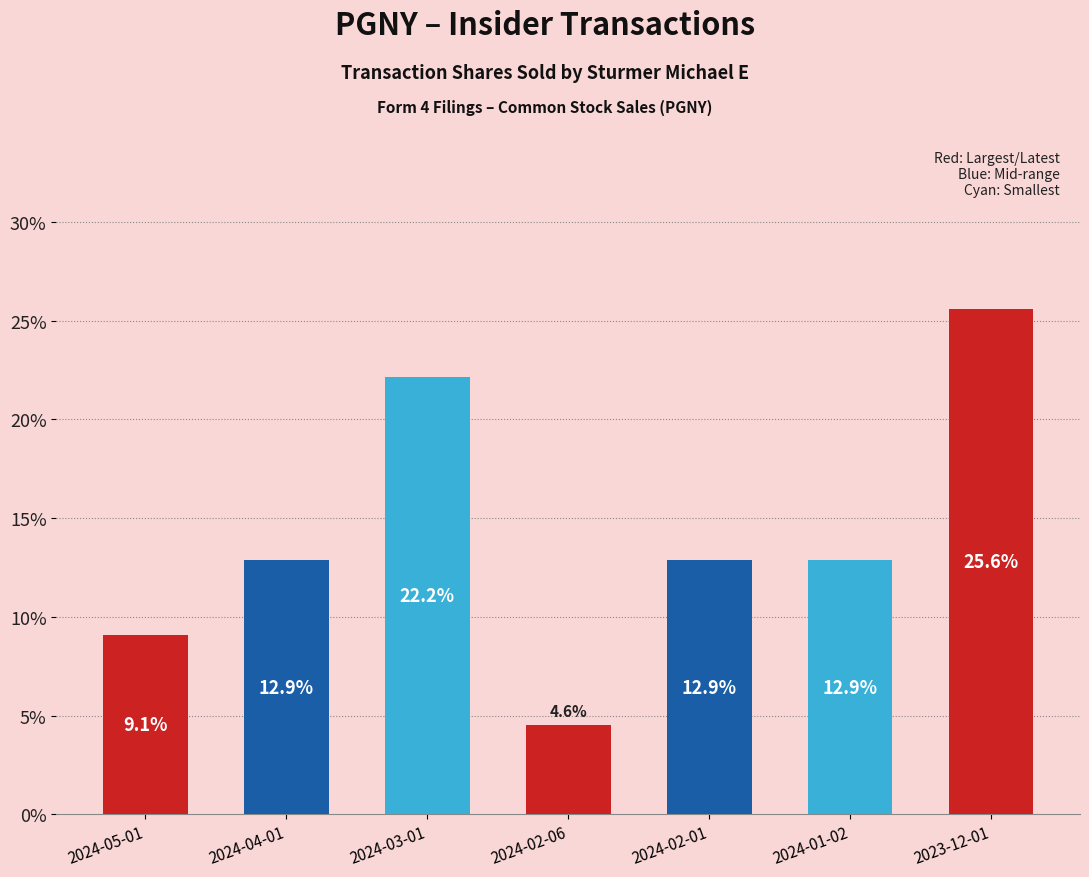

Reading left to right, transcribe all the data shown in this chart.

9.1	12.9	22.2	4.6	12.9	12.9	25.6